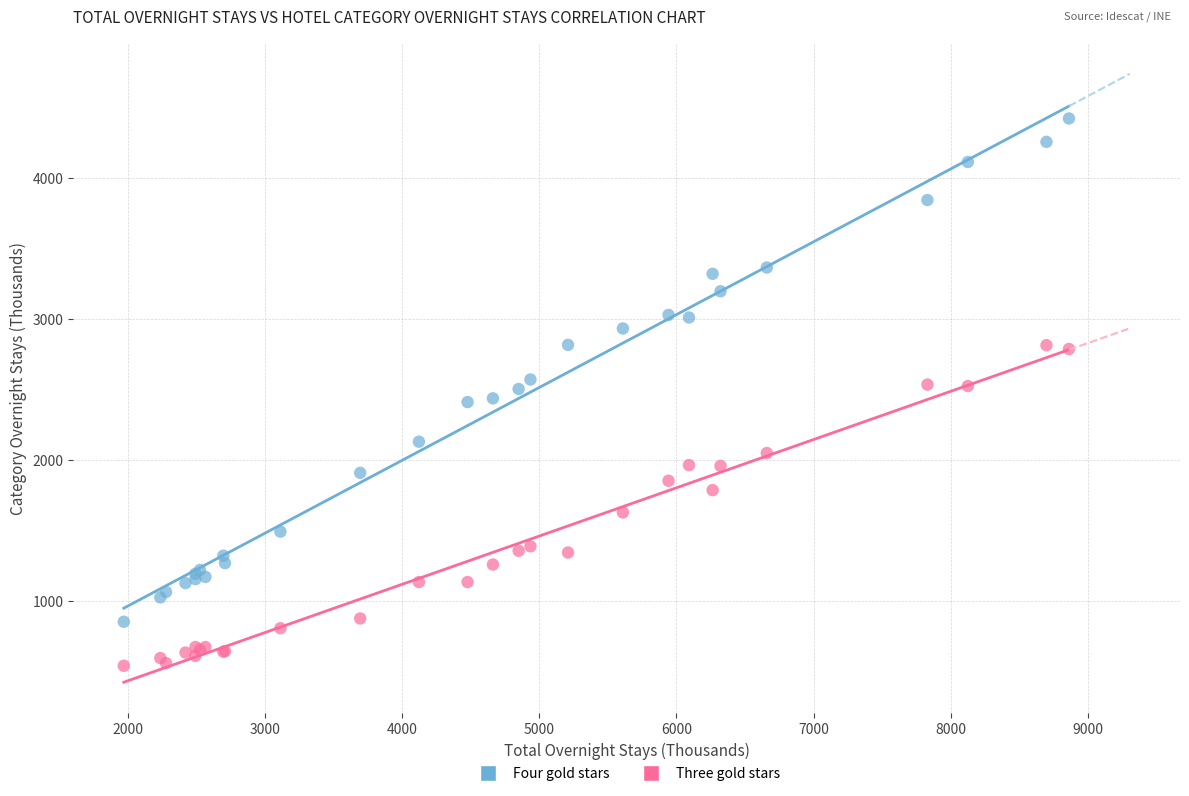

In the Three gold stars series, what Y value is closest to 1676?

1627.5